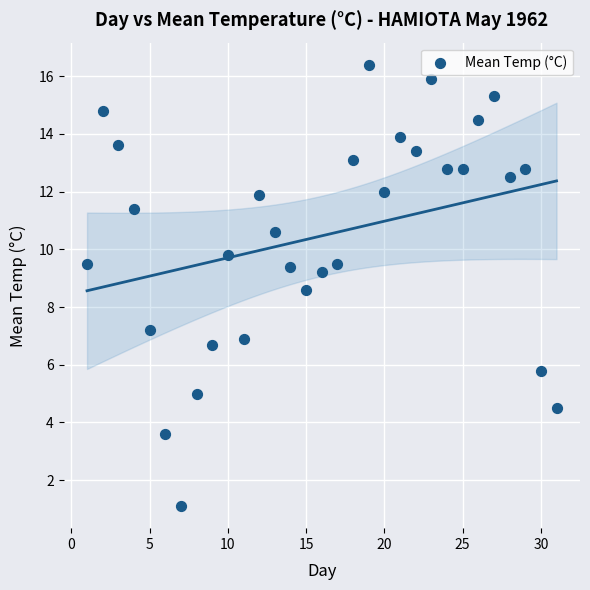

What is the range of X values (max minus min)?

30.0